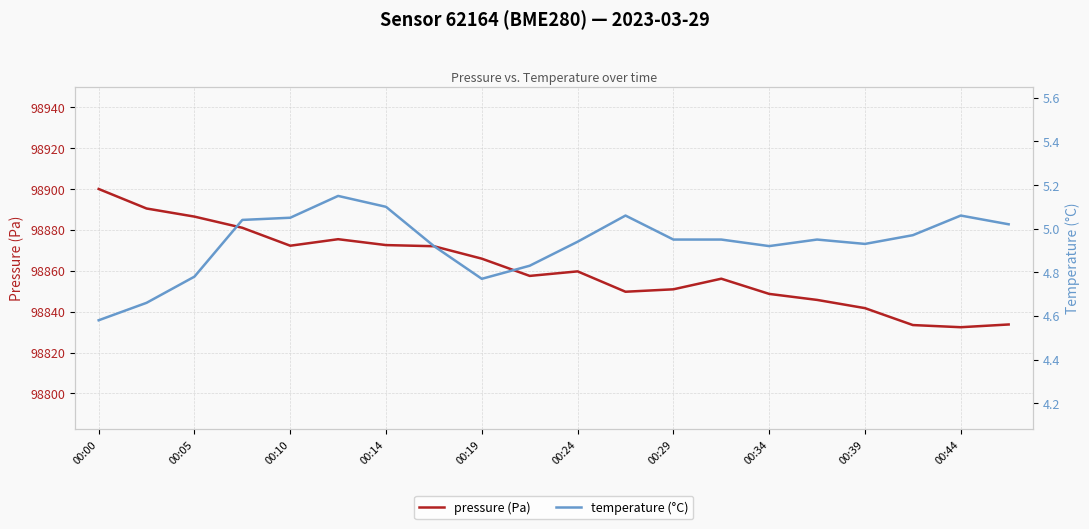

True or false: pressure (Pa) has a value of 98859.7 at 00:24.

True